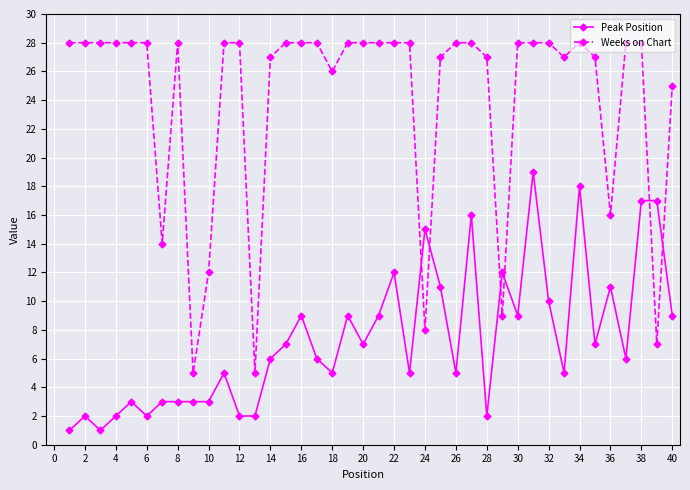

True or false: Weeks on Chart has more than 0 interior local peaks.

True